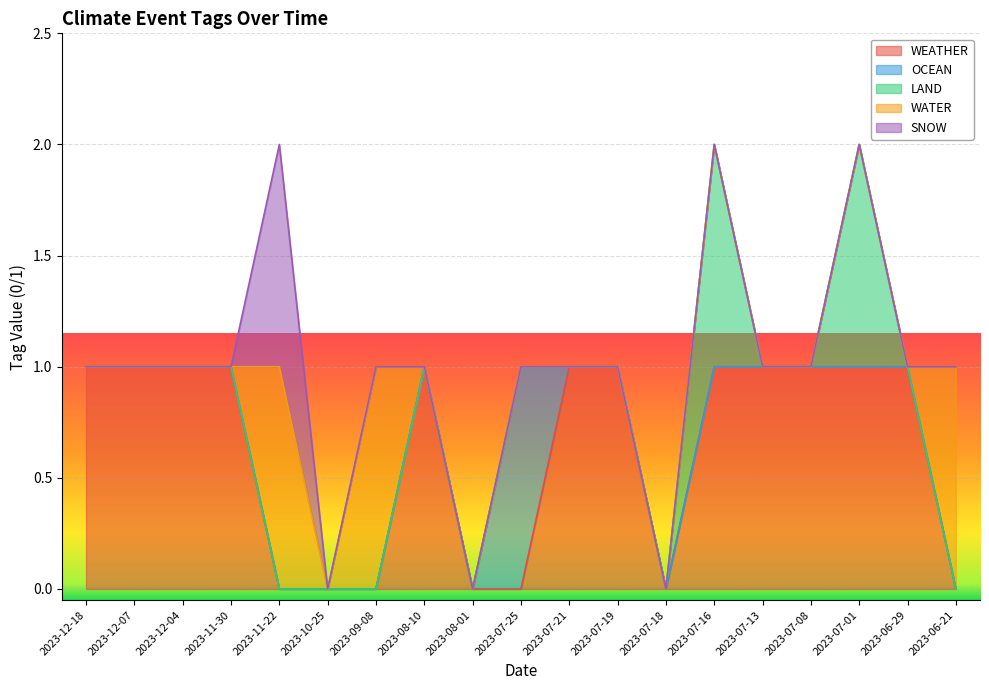

What is the sum of all SNOW values?

1